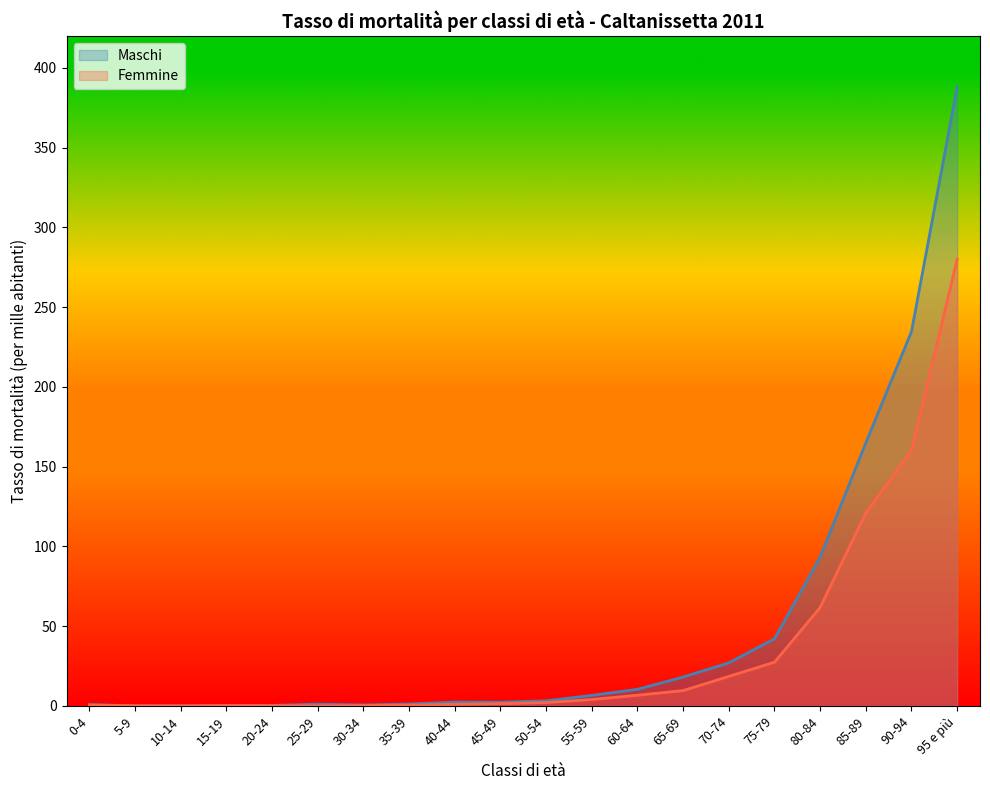

True or false: Femmine has more than 2 points higher than both neighbors.

False